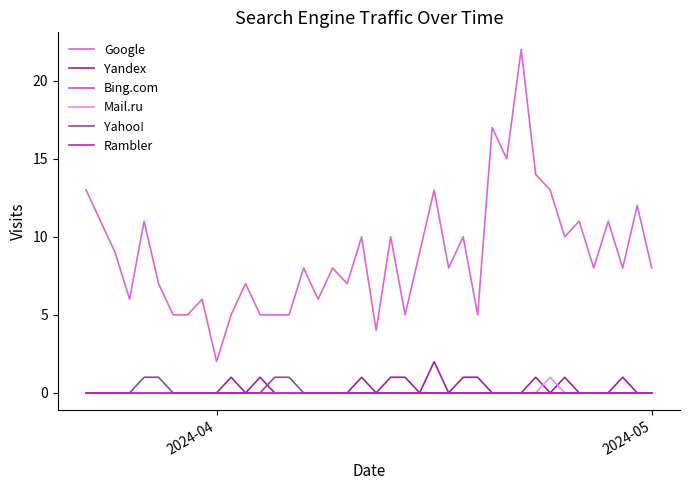

Does the chart have visible grid lines?

No